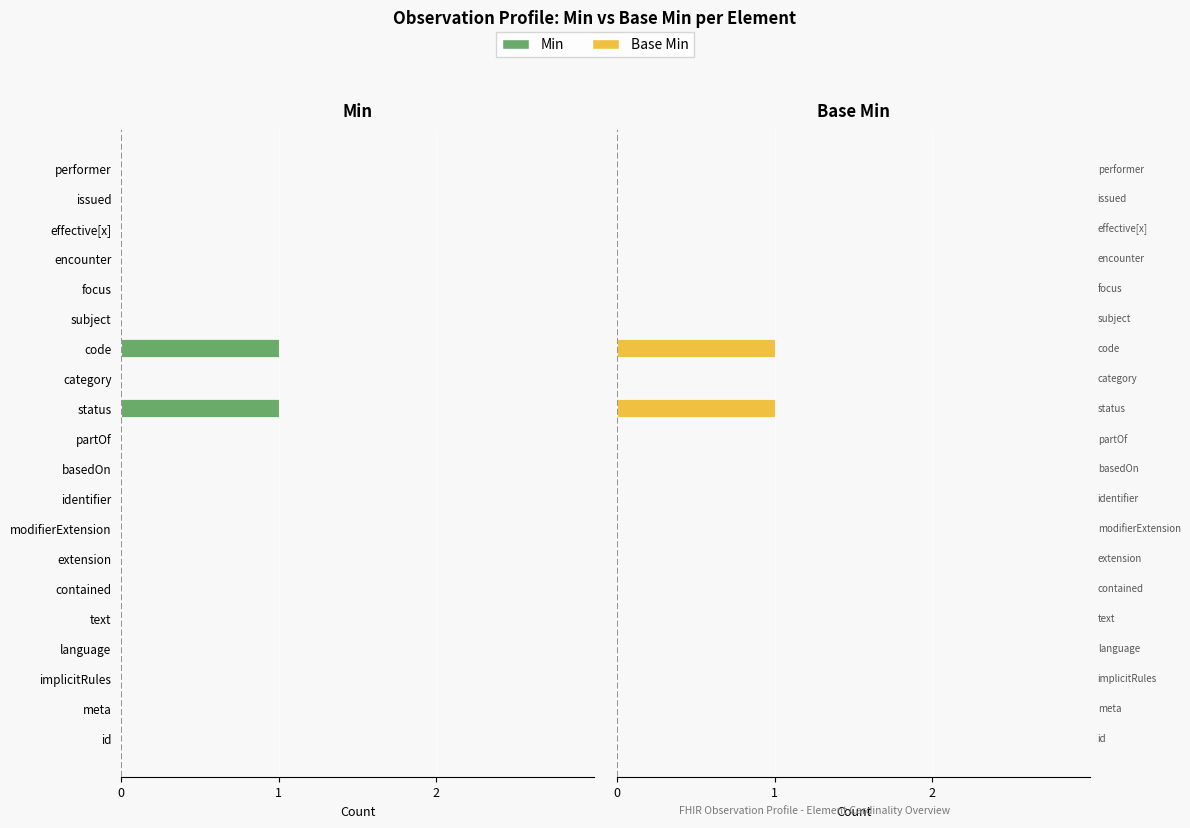

The value of Min at focus is -1. True or false?

False